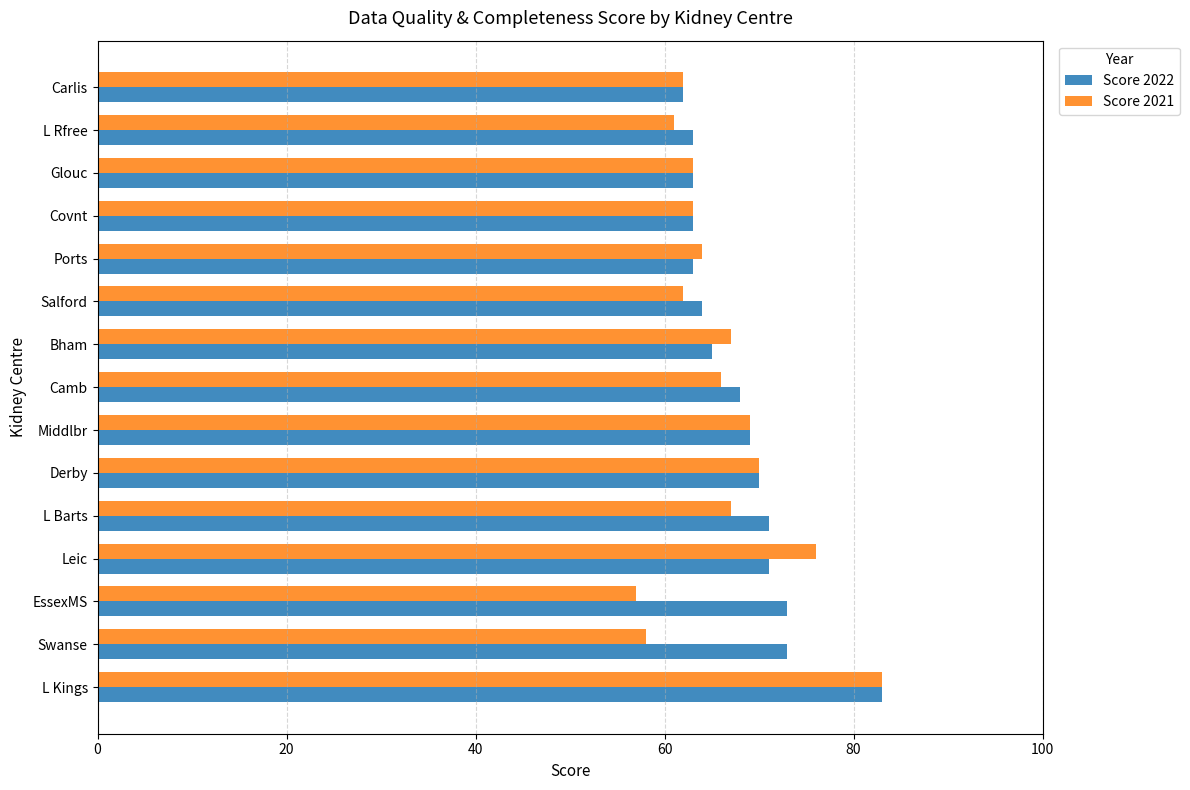

Count the number of data series in this chart.

2